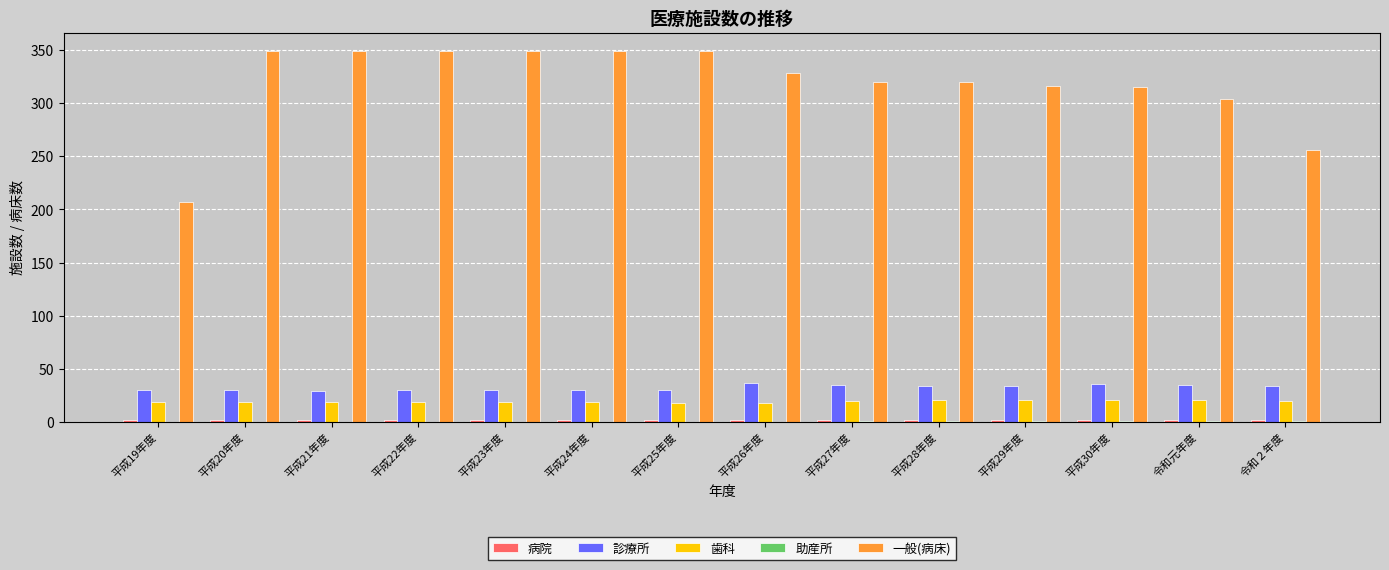

True or false: 診療所 has a value of 14 at 平成25年度.

False